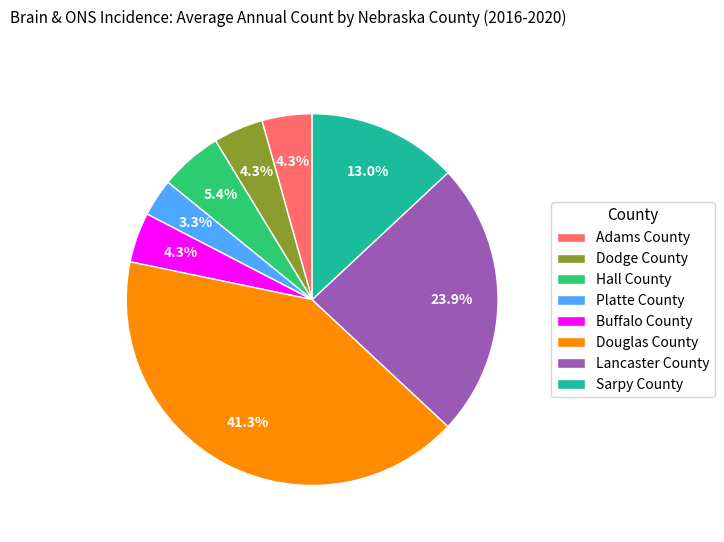

Which slice is the smallest?

Platte County